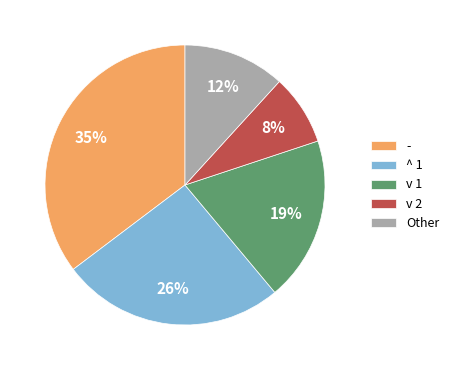

To the nearest percent, what is the difference between the v 1 and Other slice percentages?

7%